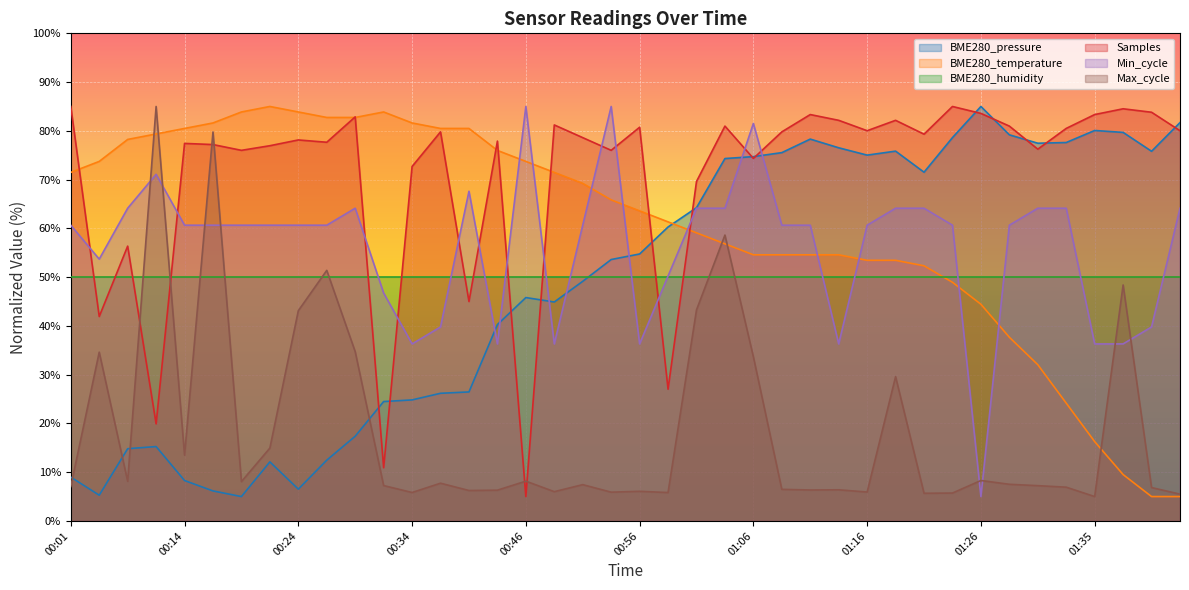

At 01:06, list the series in order from smallest to largest.

Max_cycle, BME280_temperature, Samples, BME280_pressure, Min_cycle